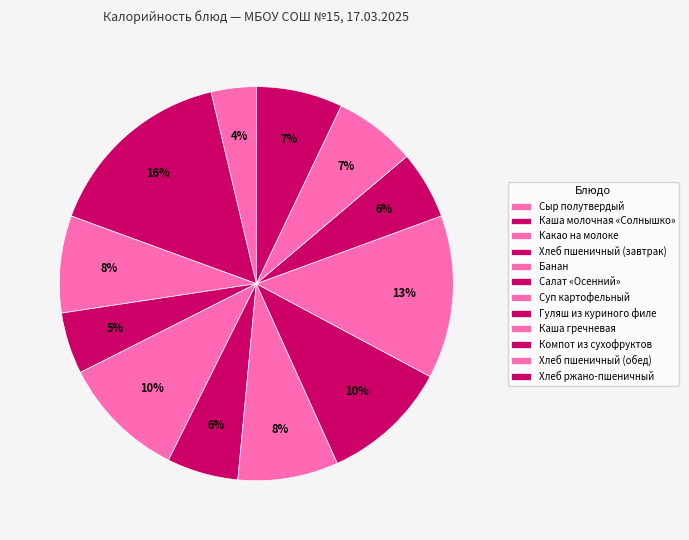

Rank the categories by value from highest to lowest.

Каша молочная «Солнышко», Каша гречневая, Гуляш из куриного филе, Банан, Суп картофельный, Какао на молоке, Хлеб ржано-пшеничный, Хлеб пшеничный (обед), Салат «Осенний», Компот из сухофруктов, Хлеб пшеничный (завтрак), Сыр полутвердый